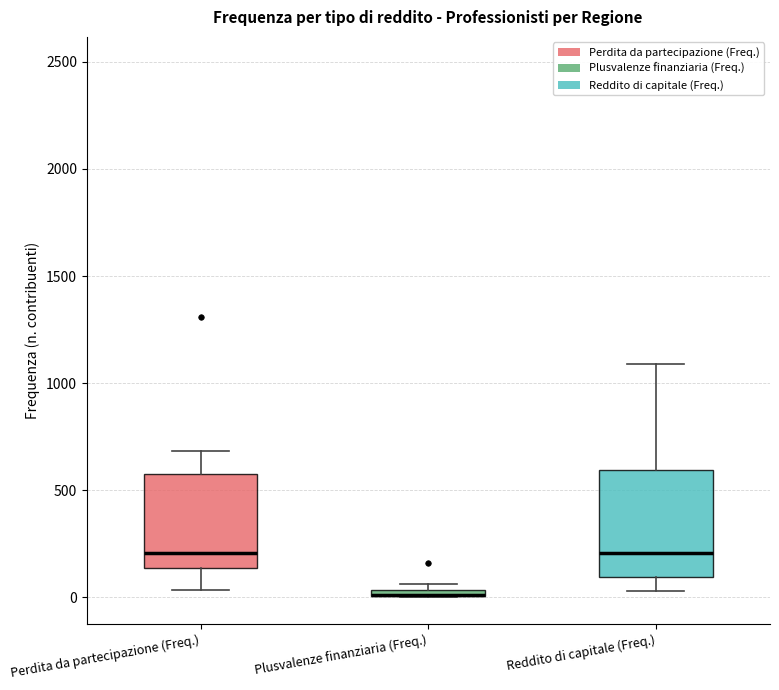

Where is the lower edge of the box for Reddito di capitale (Freq.) on the y-axis? The values are not printed on the chart, so give them approximately, as read against the axis.

100